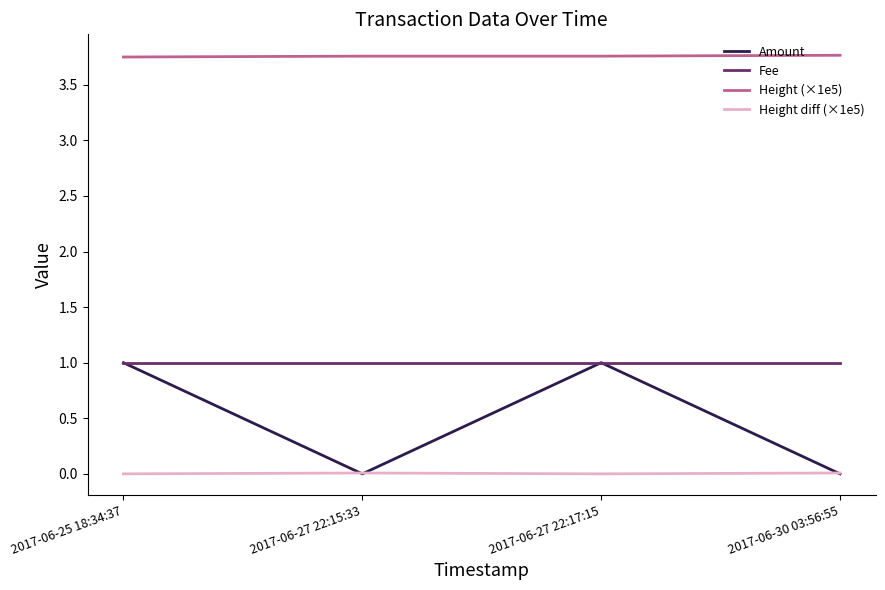

What is the highest value of the Amount series?

1.0